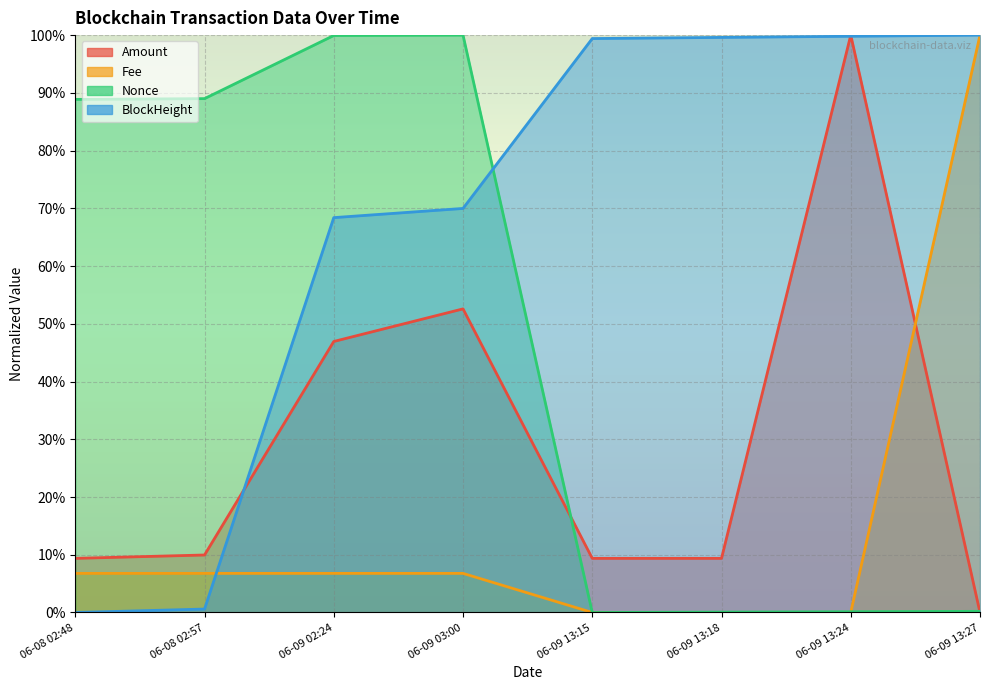

What is the total value across all series at 06-09 13:27?

200.2